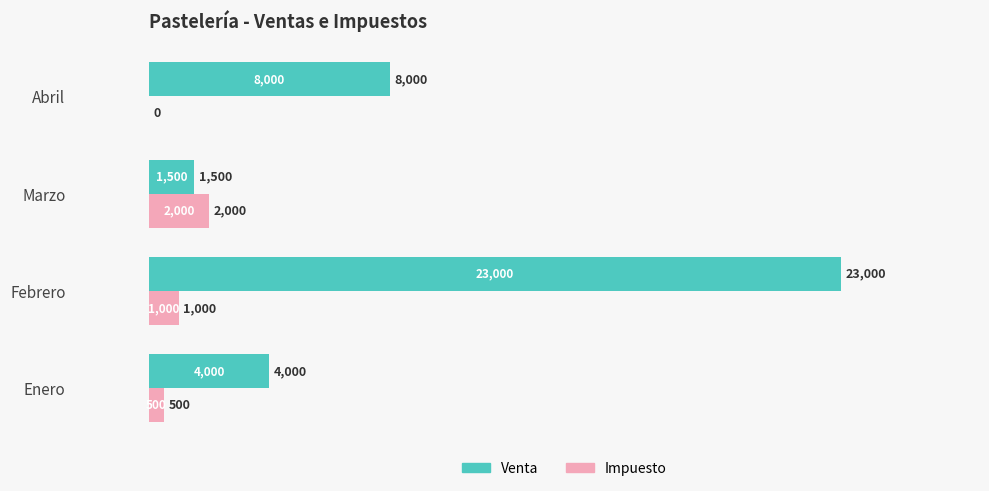

Where is Impuesto nearest to the value 1000?

Febrero